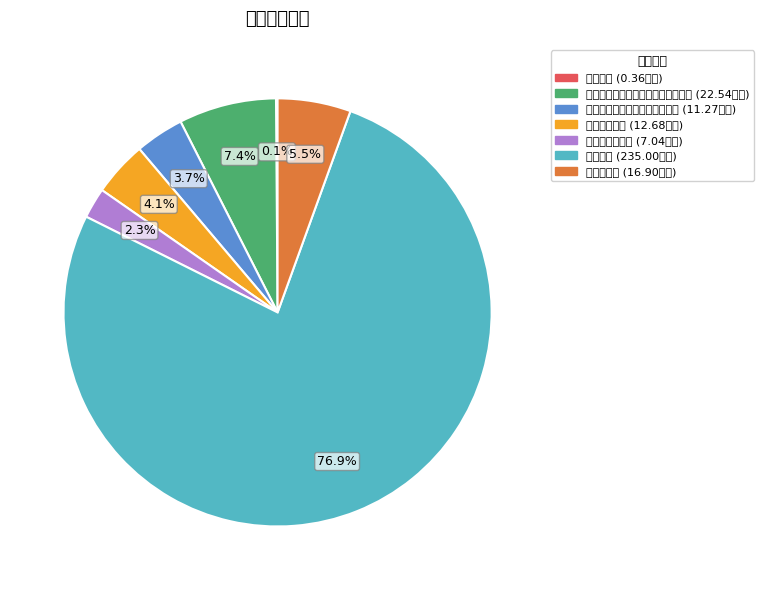

To the nearest percent, what percentage of the pie is 事业单位医疗?

4%